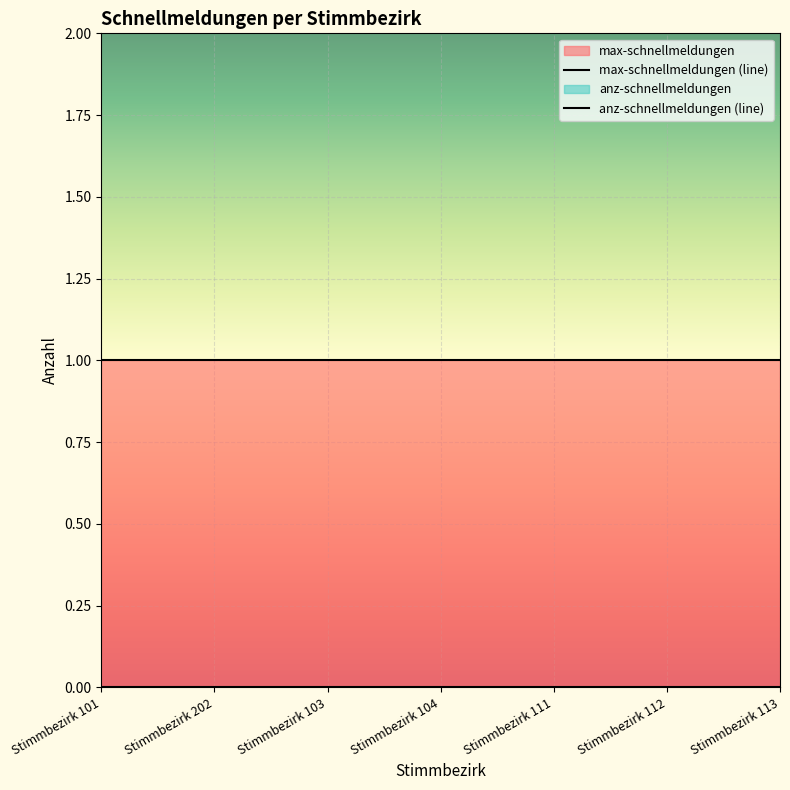

What position from the left is Stimmbezirk 103?

3